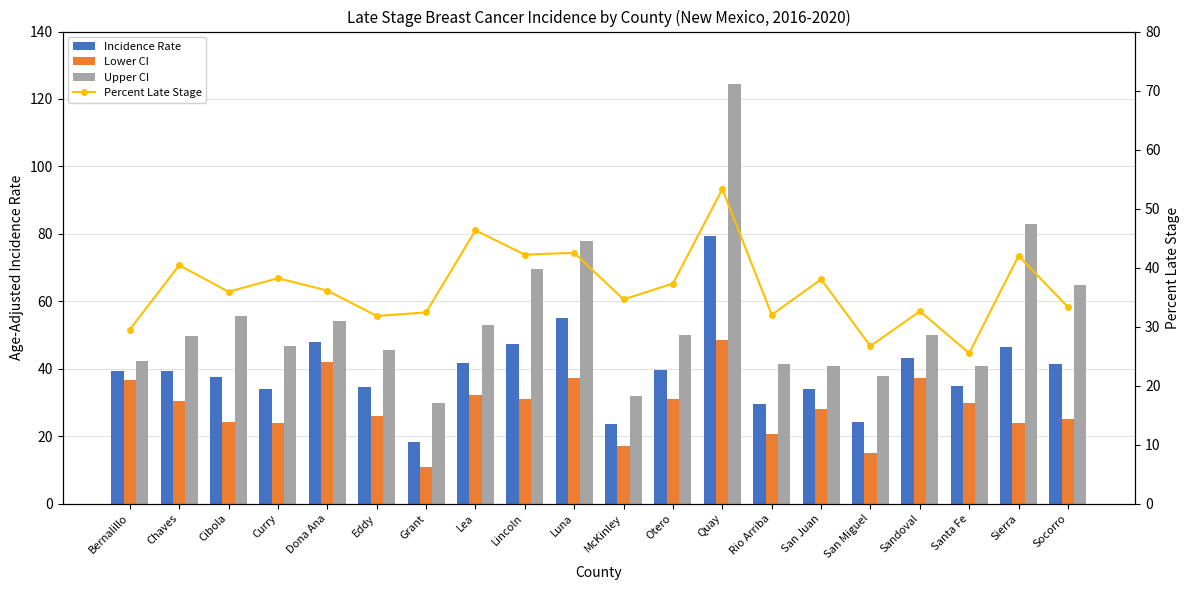

How many distinct data groups are displayed?

4